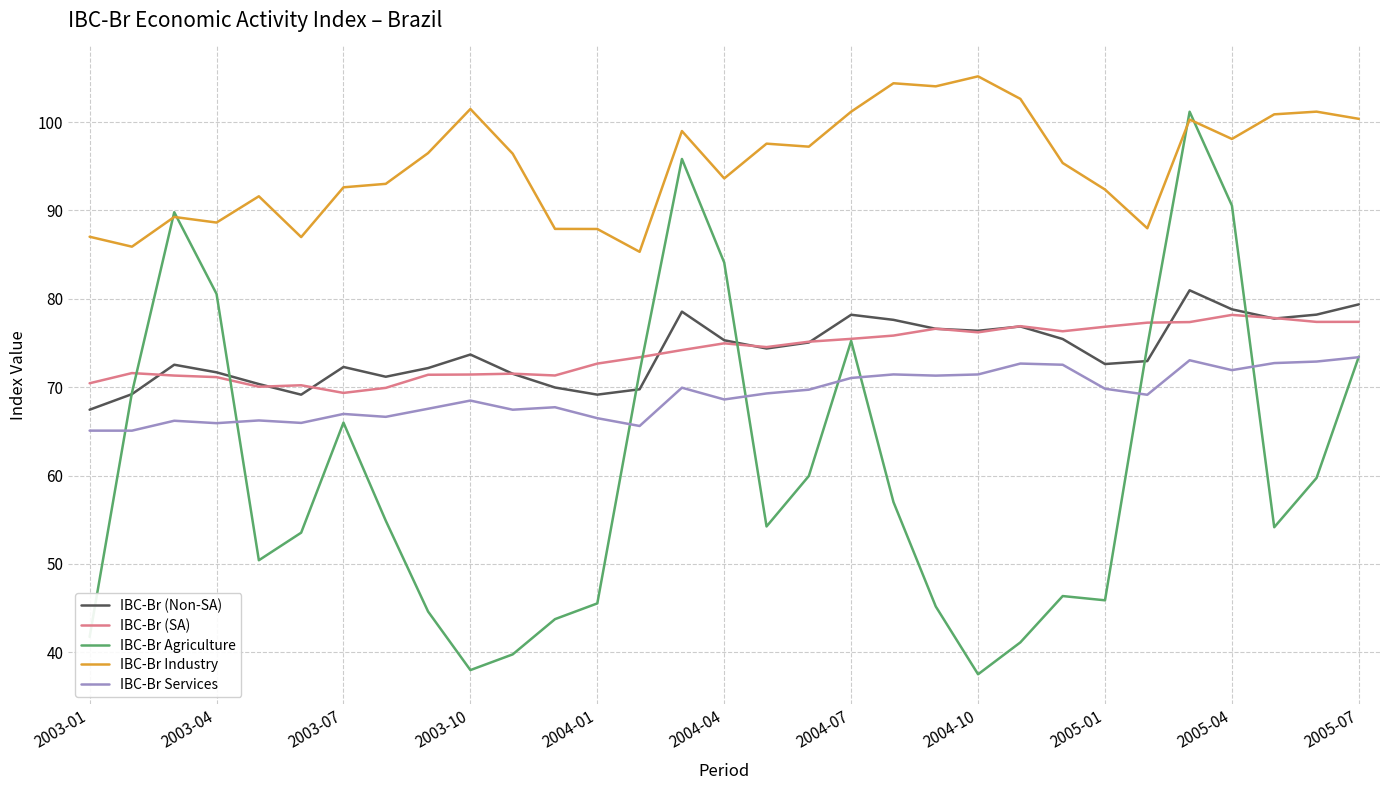

Which series has the largest range (max minus min)?

IBC-Br Agriculture